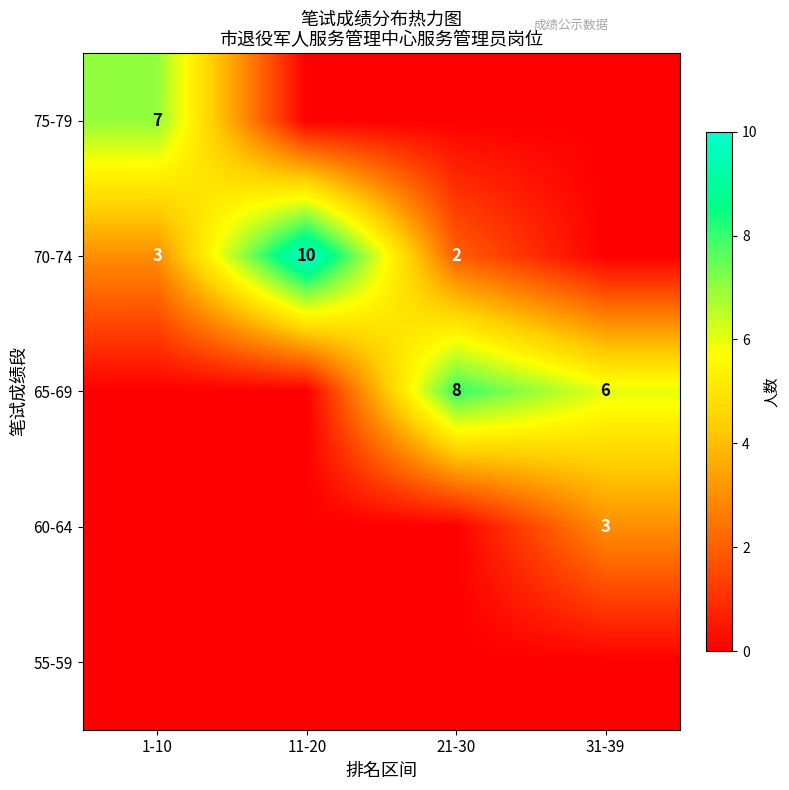

True or false: 65-69 has a value of 8 at 21-30.

True